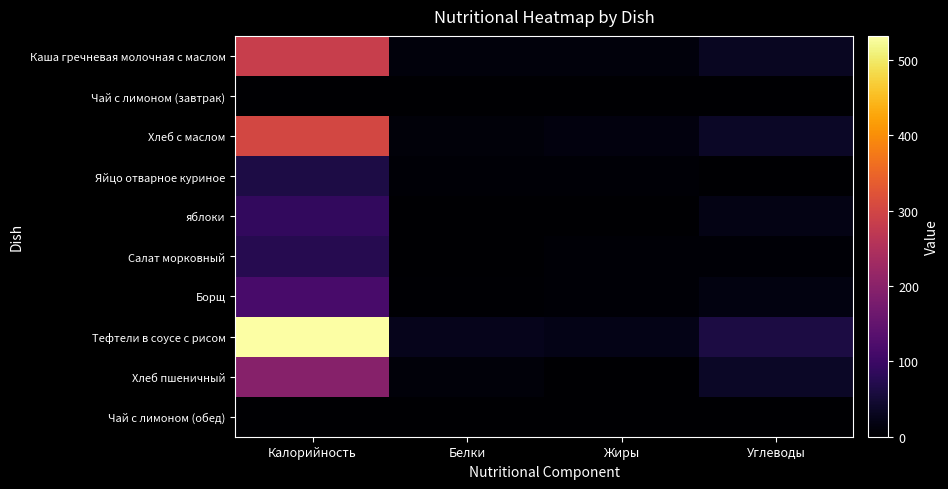

How many series are shown in this chart?

10